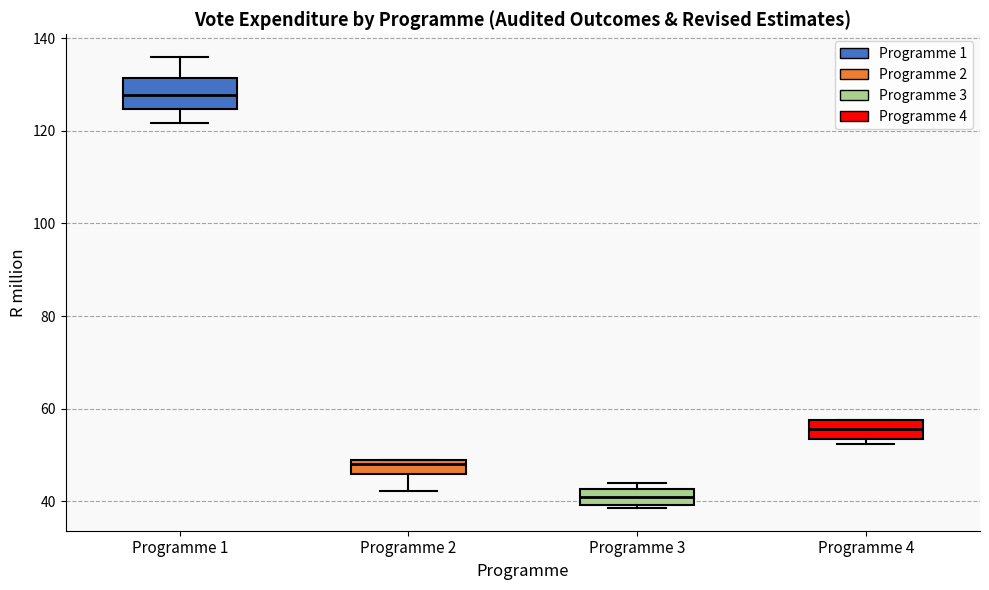

Where does the median line of the box for Programme 4 sit on the y-axis? The values are not printed on the chart, so give them approximately, as read against the axis.

56